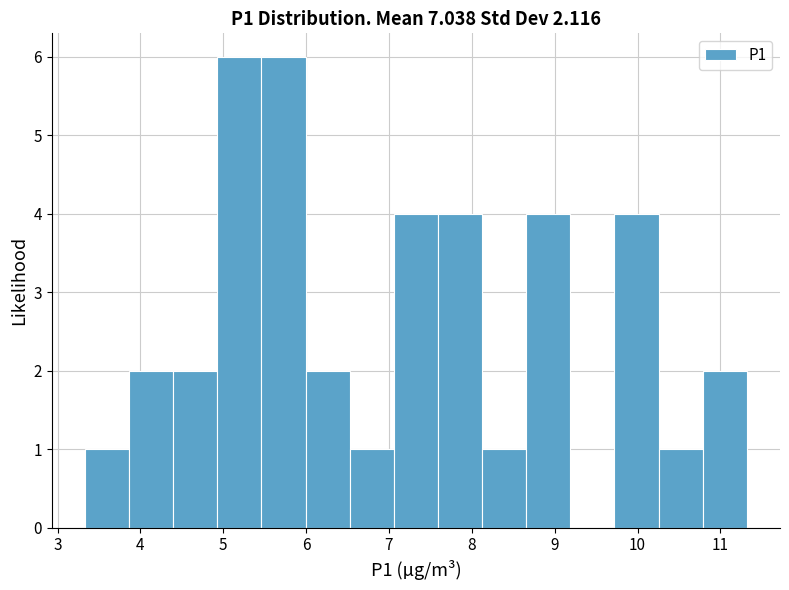

What is the height of the bar covering 4.4 to 4.9 on the x-axis? Neither the bar edges nor the heights are printed on the chart, so give them approximately, as read against the axes.

2